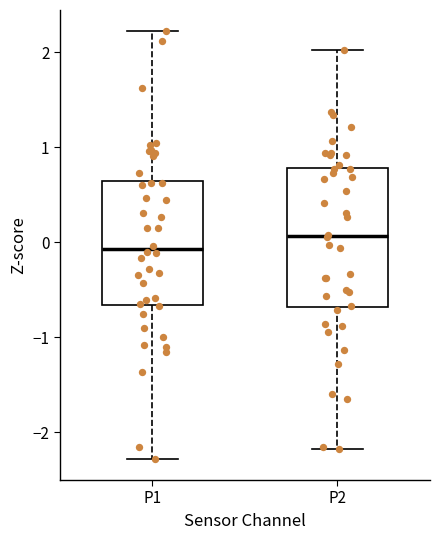

Reading left to right, read every box against the y-axis: the position of its median line, the range the box covers, and the ends of its whiskers. The values are not printed on the chart, so give them approximately, as read against the axis.

P1: median -0.1, box -0.7 to 0.6, whiskers -2.3 to 2.2
P2: median 0.1, box -0.7 to 0.8, whiskers -2.2 to 2.0